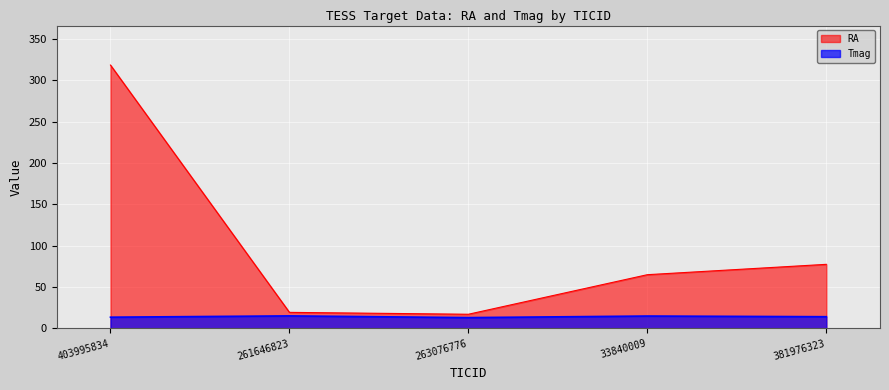

What are all the series names shown in the legend?

RA, Tmag